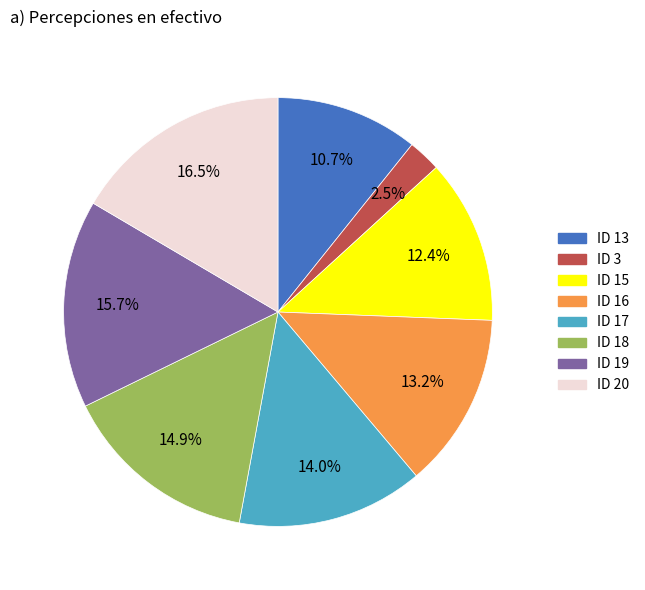

Is there a majority slice in this chart?

No